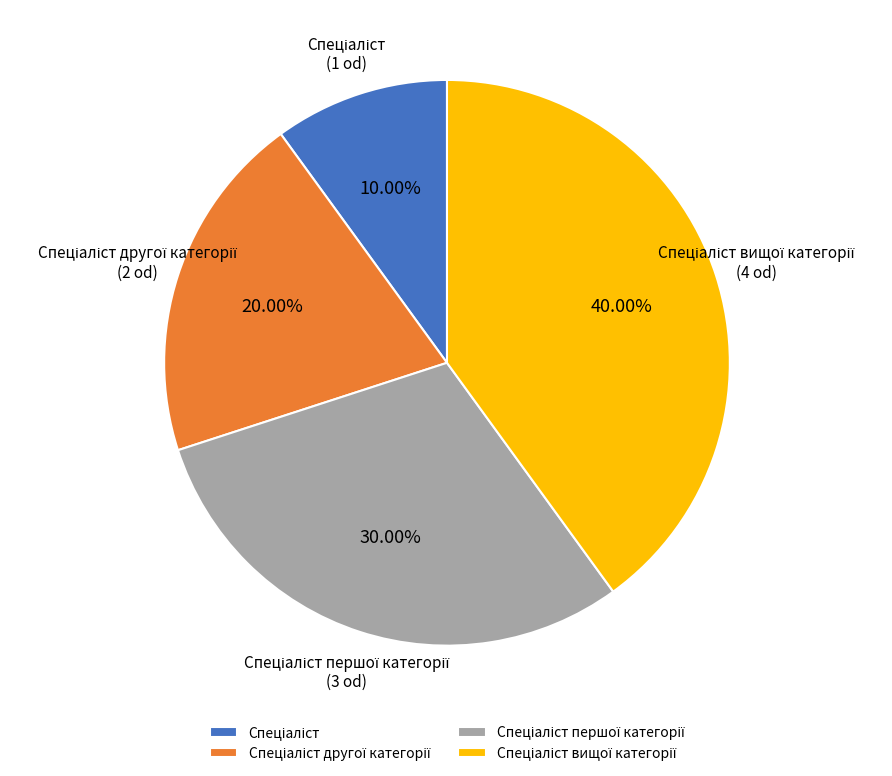

Does any single category account for the majority?

No